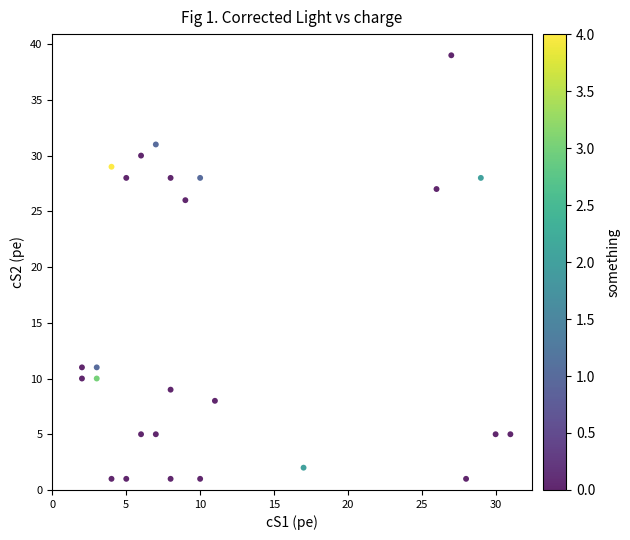

What is the range of X values (max minus min)?

29